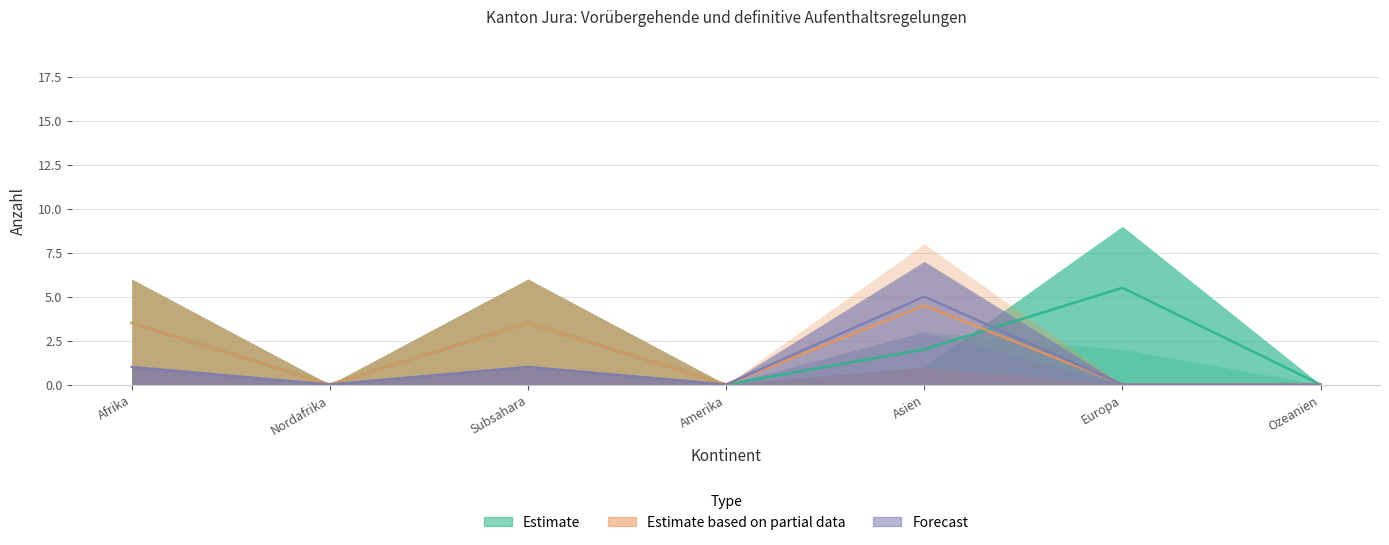

Count the number of categories in the chart.

7